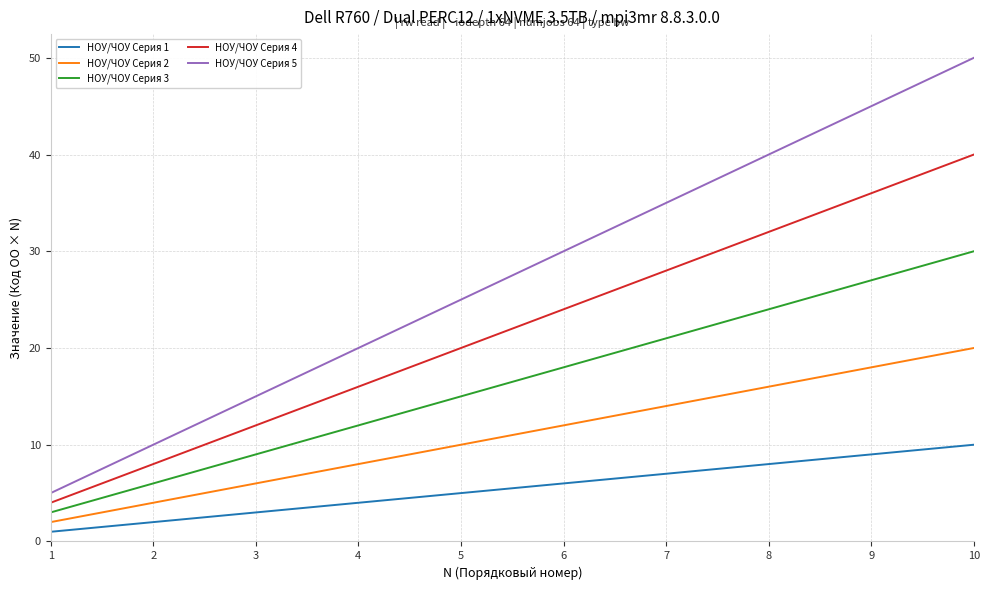

What is the average value of the НОУ/ЧОУ Серия 2 series?

11